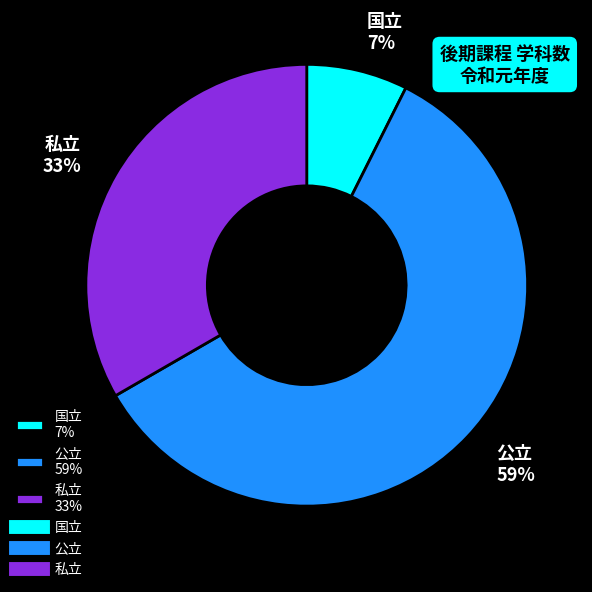

To the nearest percent, what is the combined percentage of 公立 and 国立?

67%